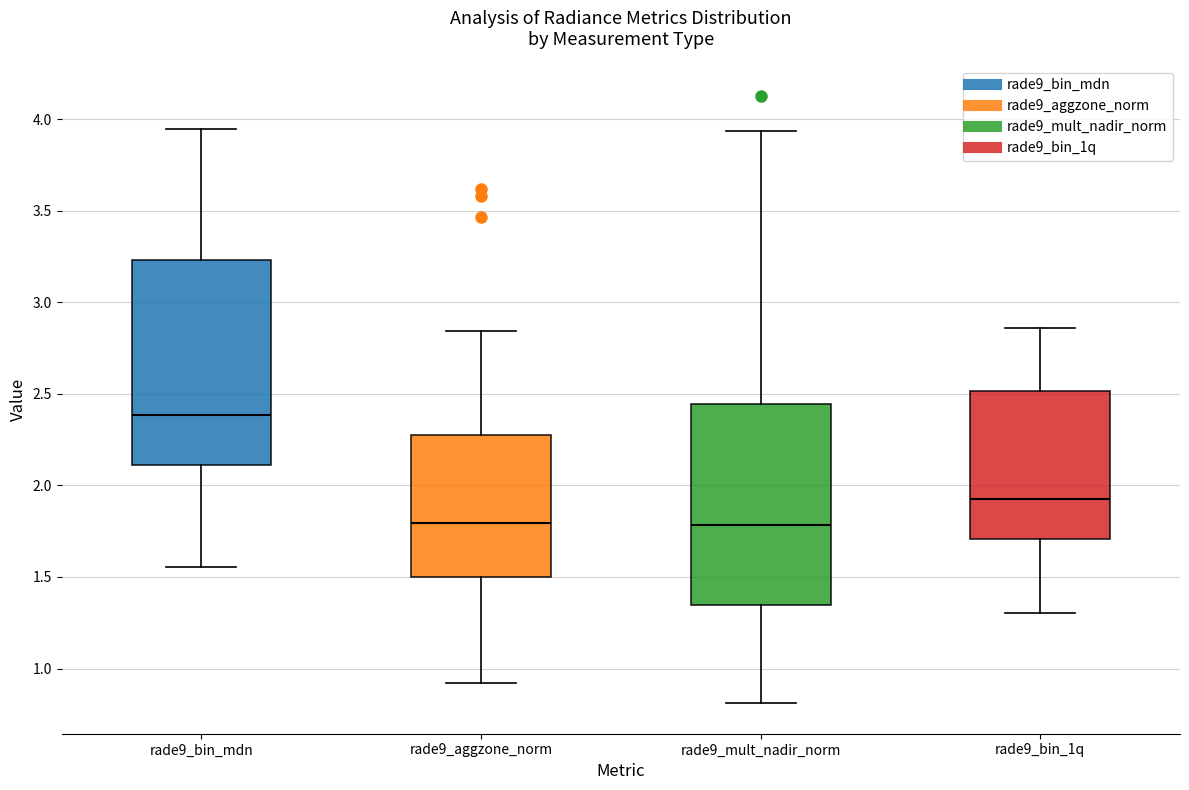

Where does the median line of the box for rade9_mult_nadir_norm sit on the y-axis? The values are not printed on the chart, so give them approximately, as read against the axis.

1.80